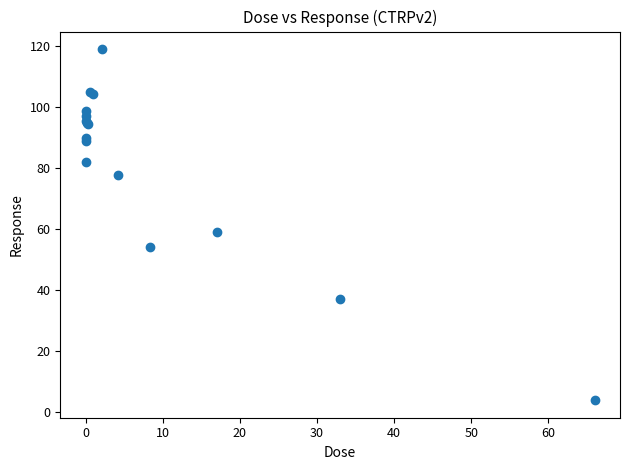

What Y value in the scatter plot is closest to 61?

59.1